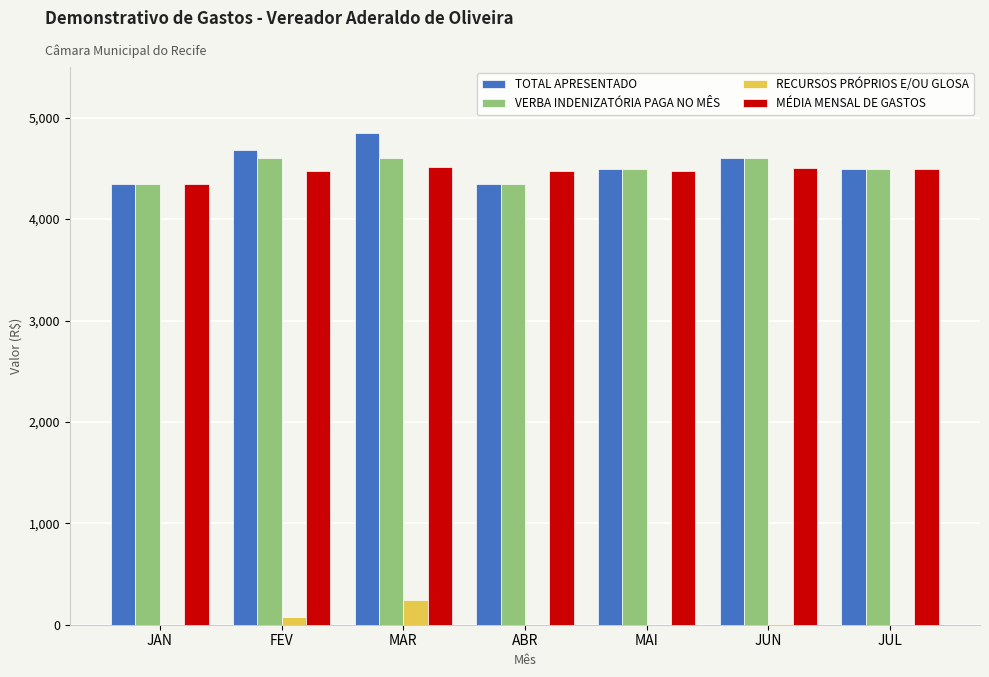

The value of VERBA INDENIZATÓRIA PAGA NO MÊS at ABR is 6713.3. True or false?

False